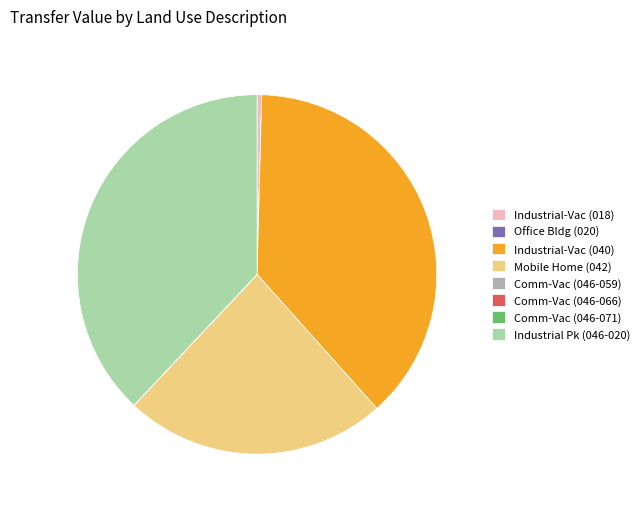

The Mobile Home (042) slice represents 24% of the pie. True or false?

True